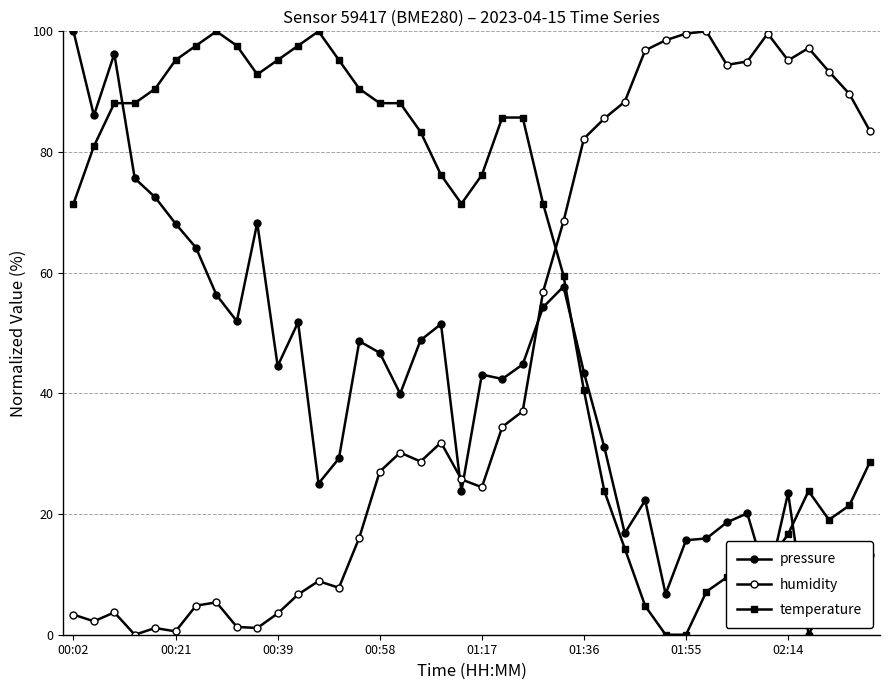

What is the sum of all pressure values?

1645.4